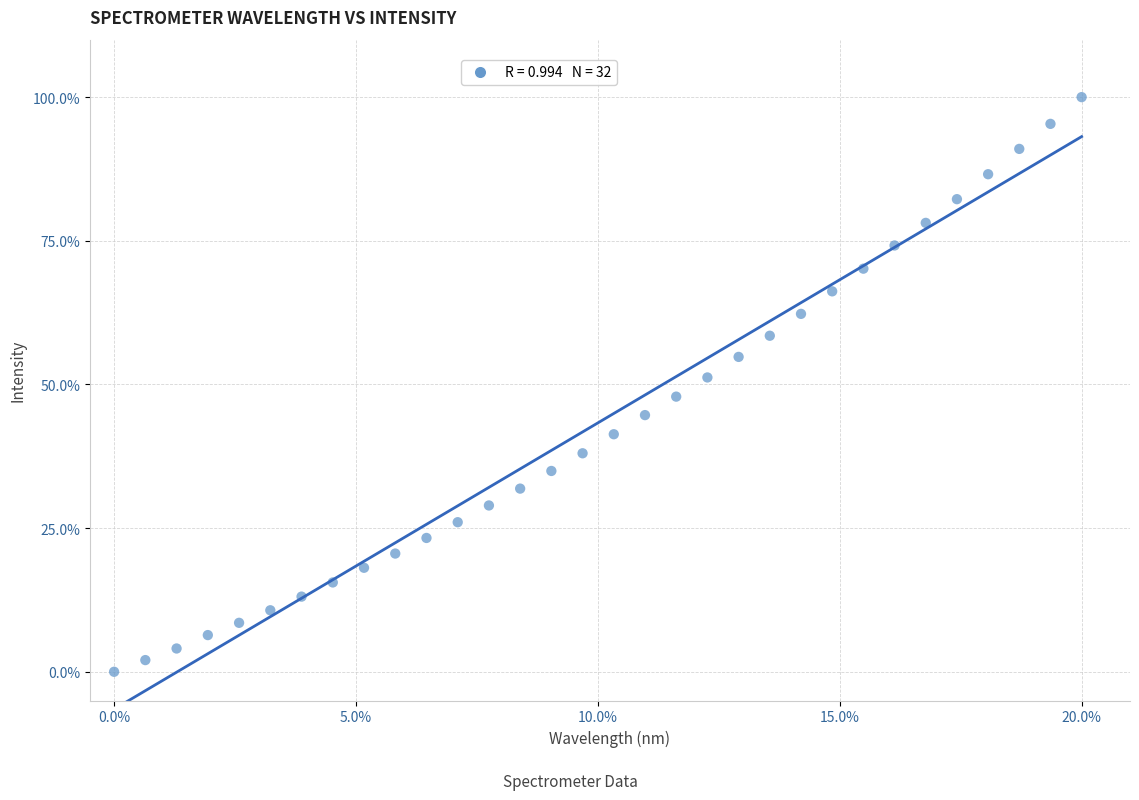

What is the range of Y values (max minus min)?

100.0